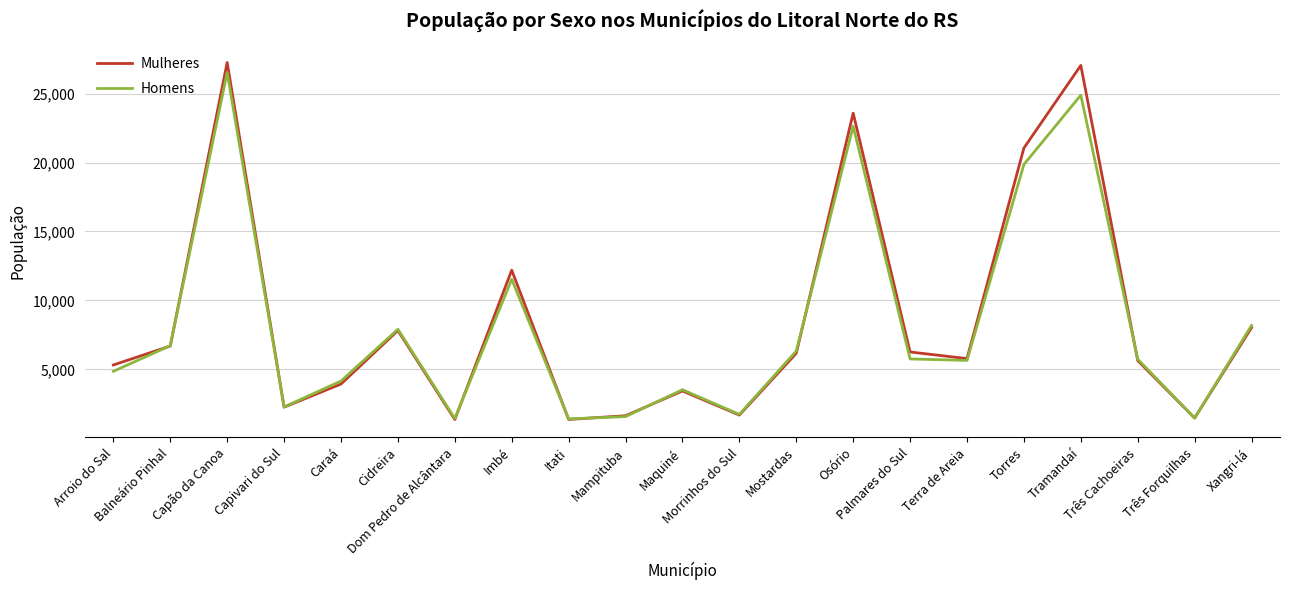

What is the minimum value shown in the chart?

1363